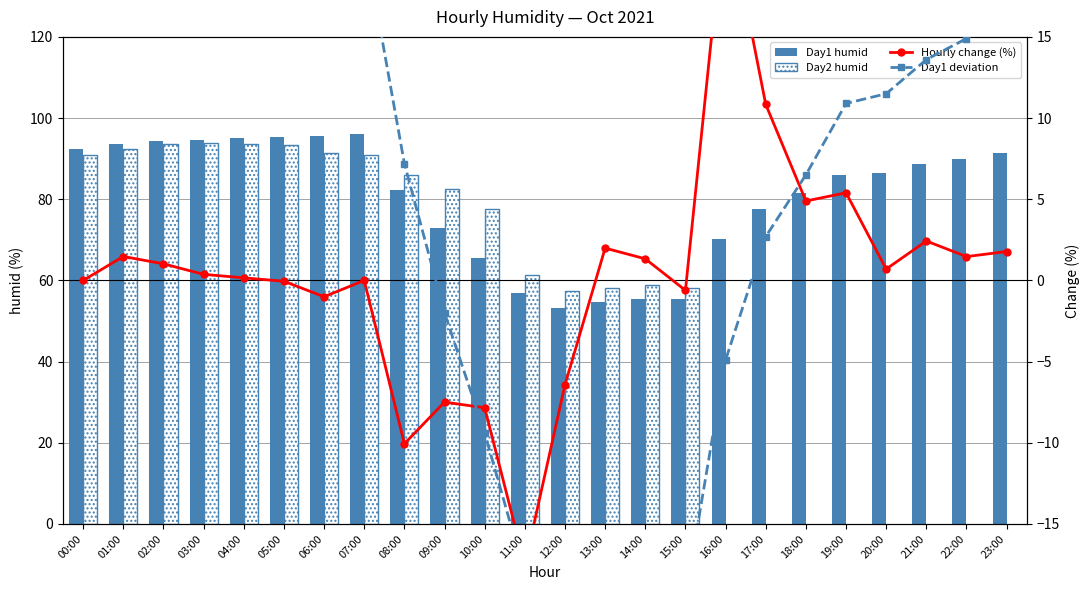

Which category has the highest value across all series?

07:00